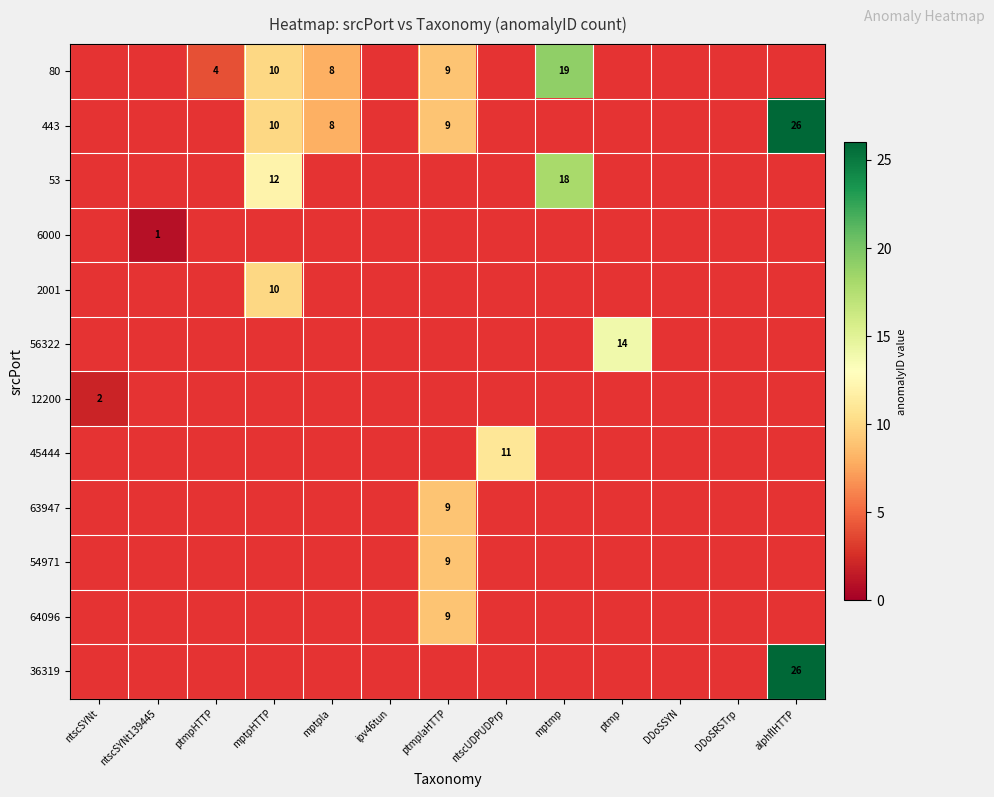

Is the value of 53 at ptmplaHTTP greater than the value of 63947 at ptmp?

No